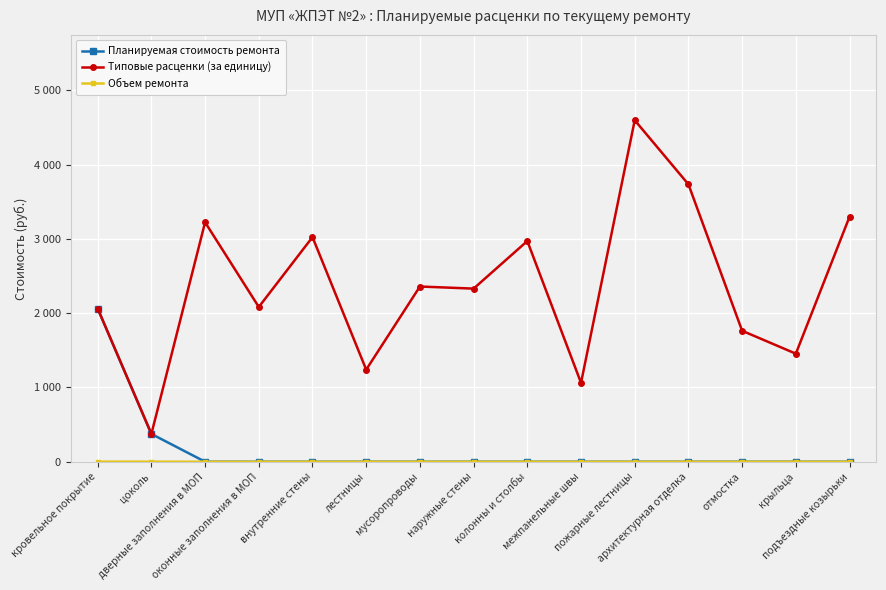

Is this an area chart (filled region under the line)?

No